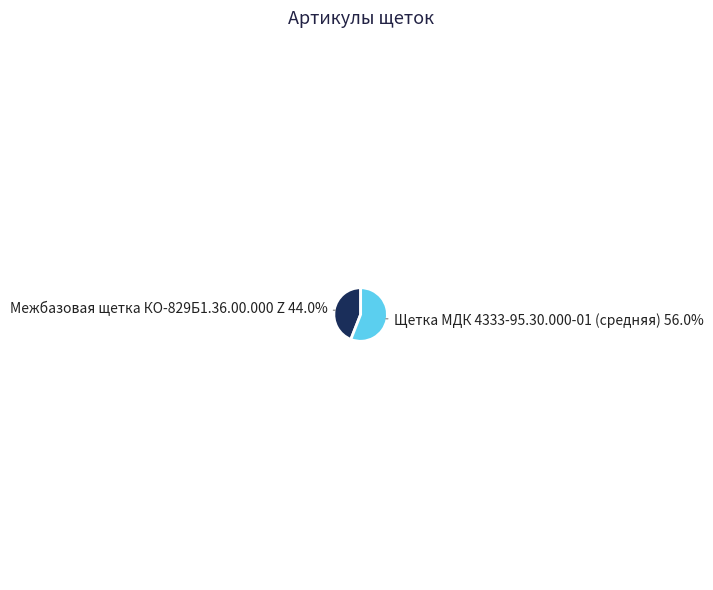

The Межбазовая щетка КО-829Б1.36.00.000 Z slice represents 44% of the pie. True or false?

True